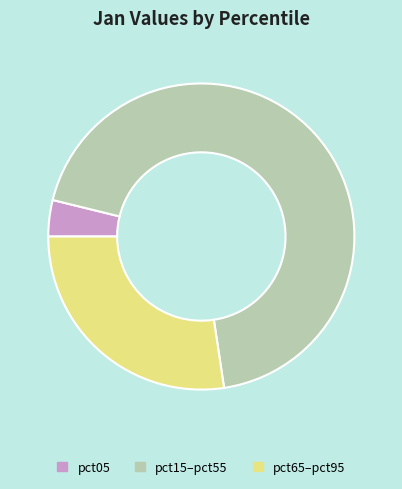

Which has a higher value, pct65–pct95 or pct15–pct55?

pct15–pct55